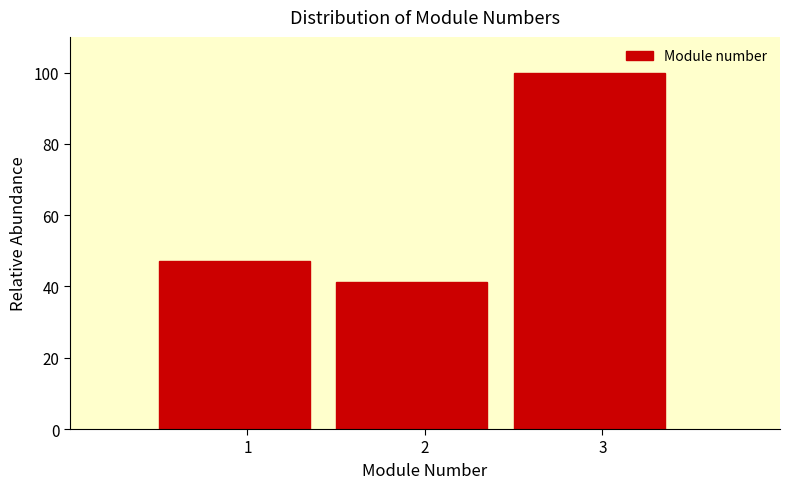

Reading left to right, transcribe this chart: for each bar, give the range it covers on the x-axis and its height. The values are not printed on the chart, so give them approximately, as read against the axis.

0.5 to 1.5: 48
1.5 to 2.5: 42
2.5 to 3.5: 100